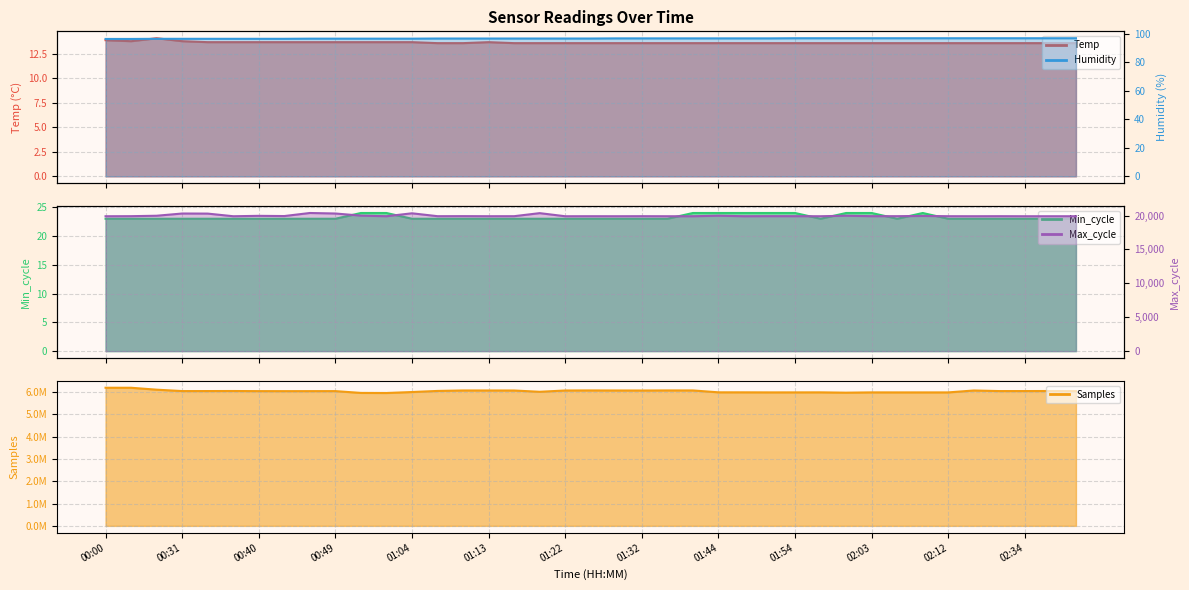

Is the value of Humidity at 02:40 greater than the value of Samples at 02:40?

No